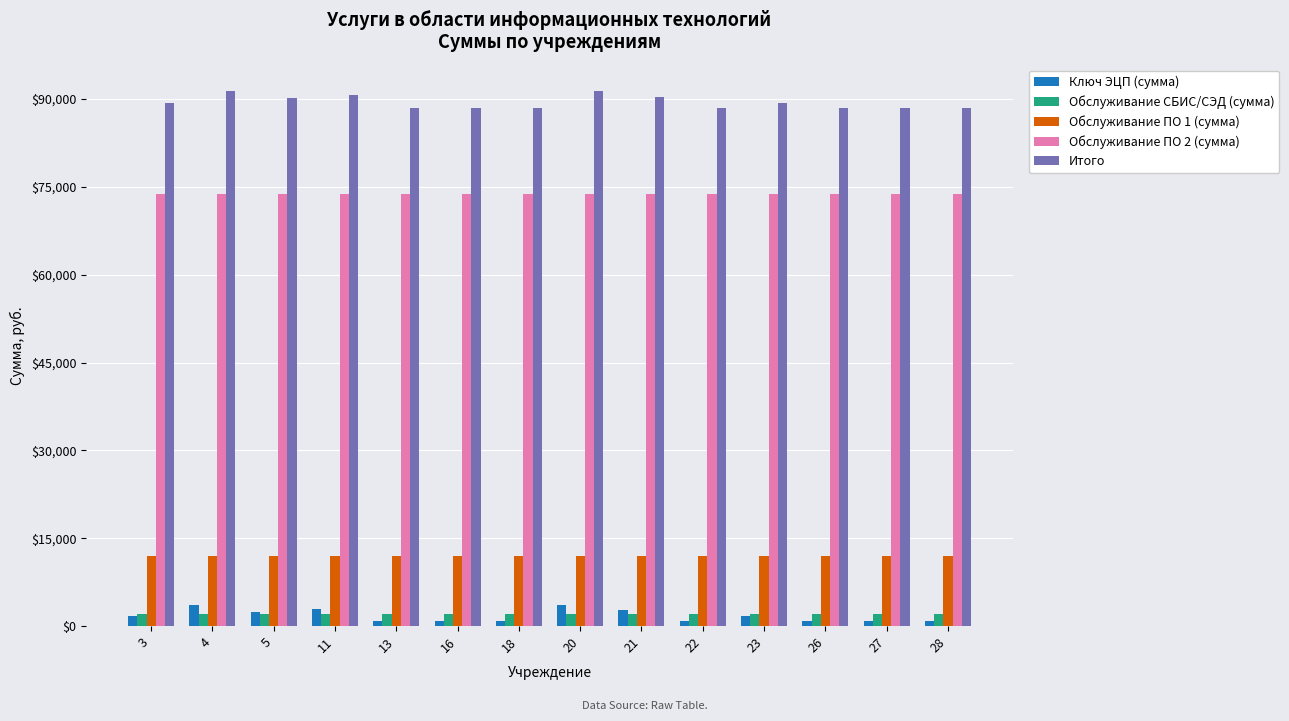

At how many categories does at least one series exceed 30541?

14